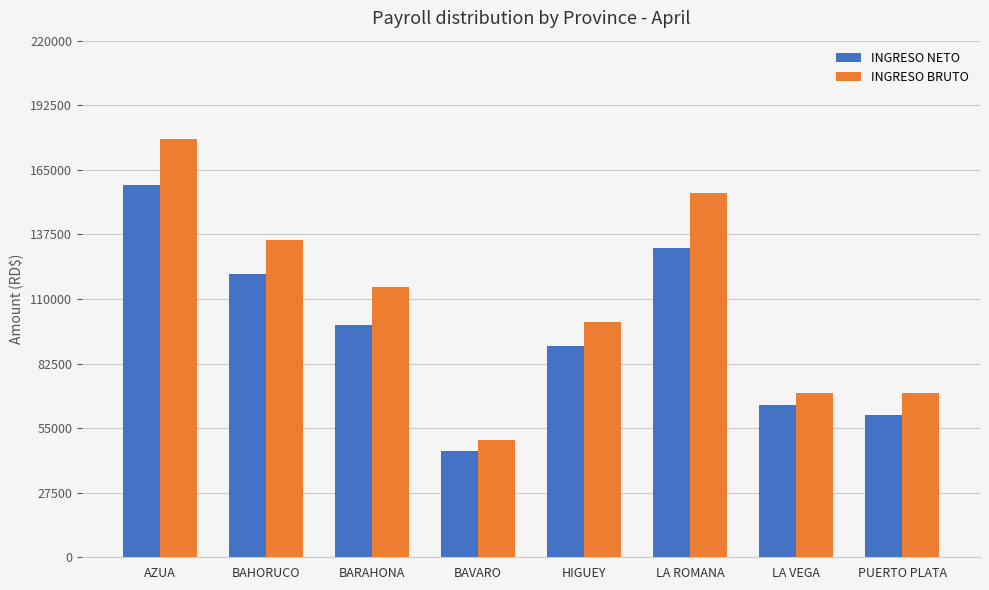

Which label corresponds to the smallest value in the chart?

BAVARO